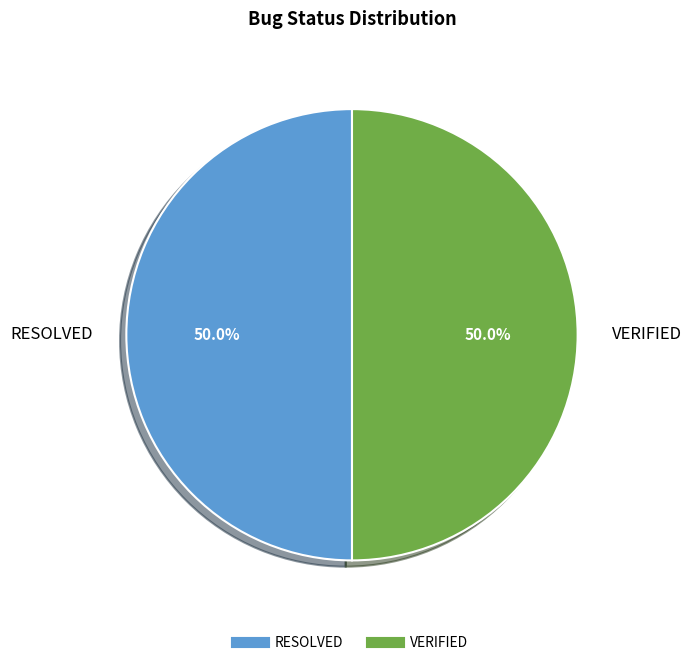

To the nearest percent, what is the combined percentage of VERIFIED and RESOLVED?

100%